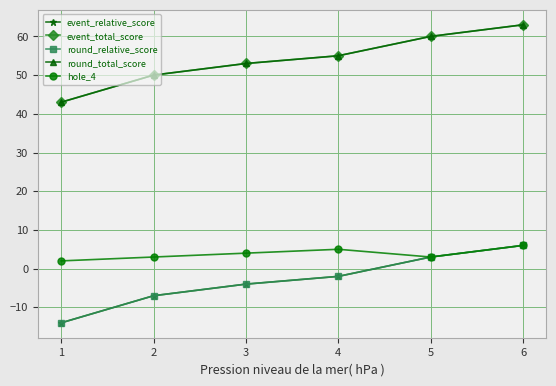

True or false: round_total_score and event_relative_score cross at least once.

False